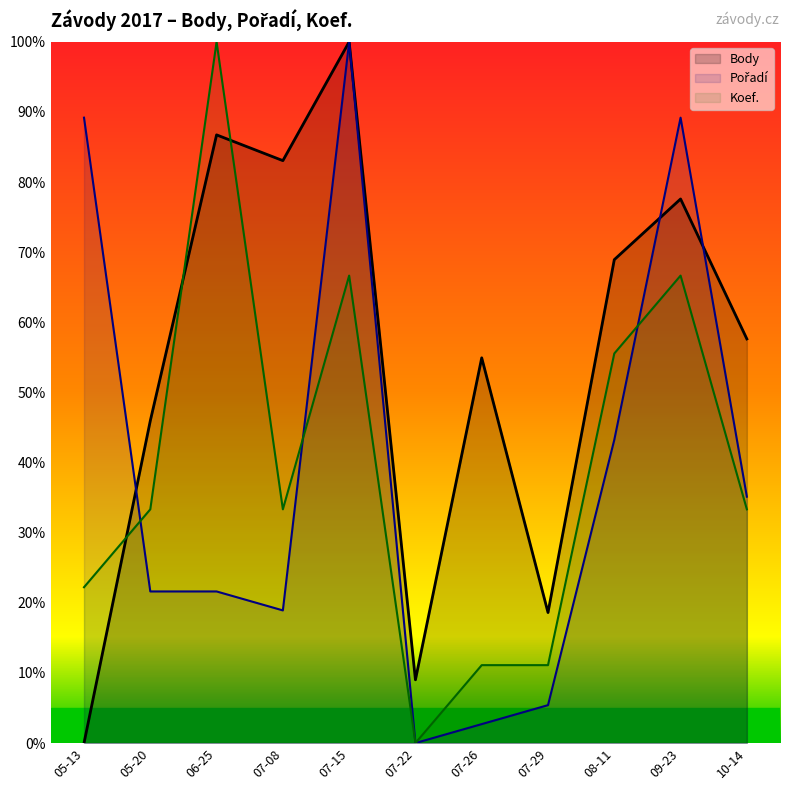

What is the difference between the maximum and second lowest values in the Body series?

91.0